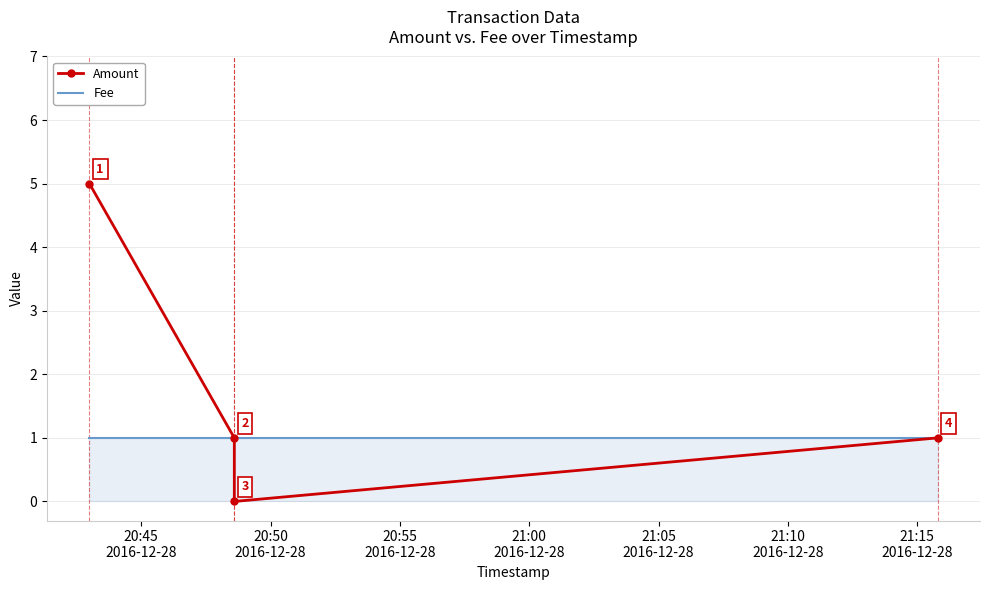

What is the value of the Amount point at the 4th from the left?

1